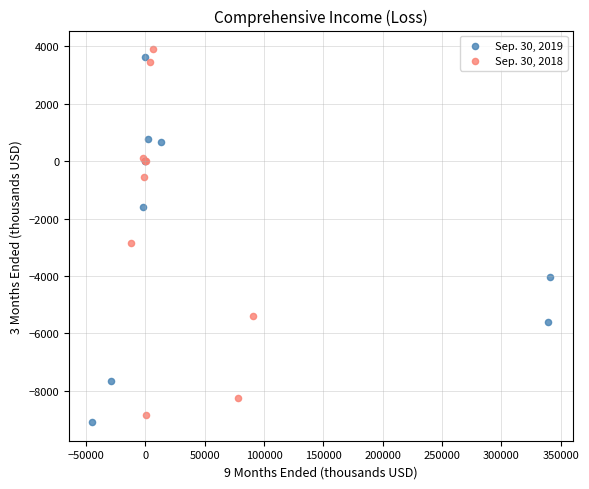

Which series contains the highest Y value?

Sep. 30, 2018